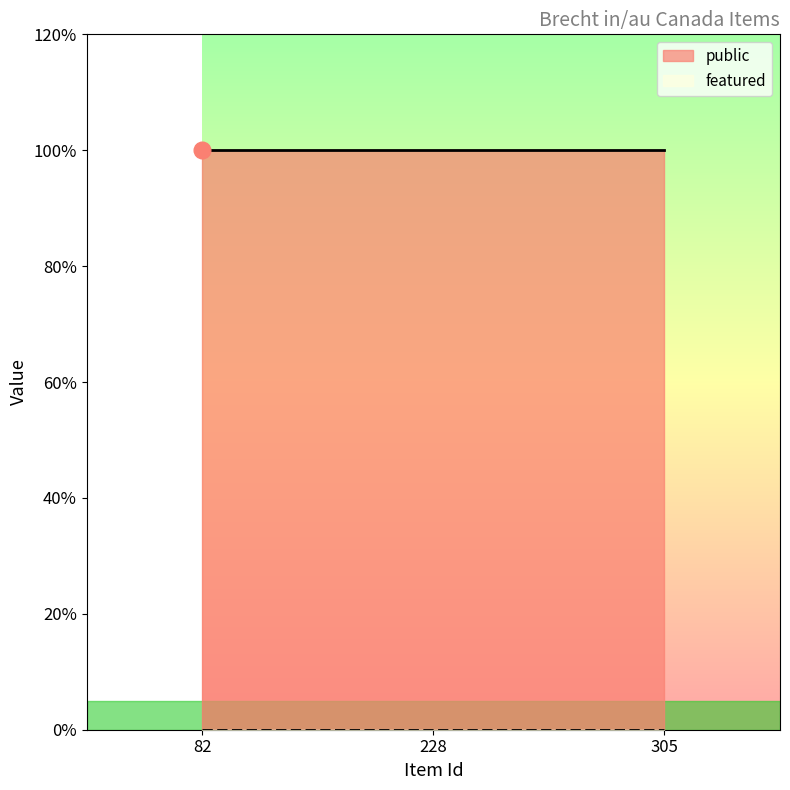

Reading right to left, what are all the values shown in this chart?

public: 1	1	1
featured: 0	0	0